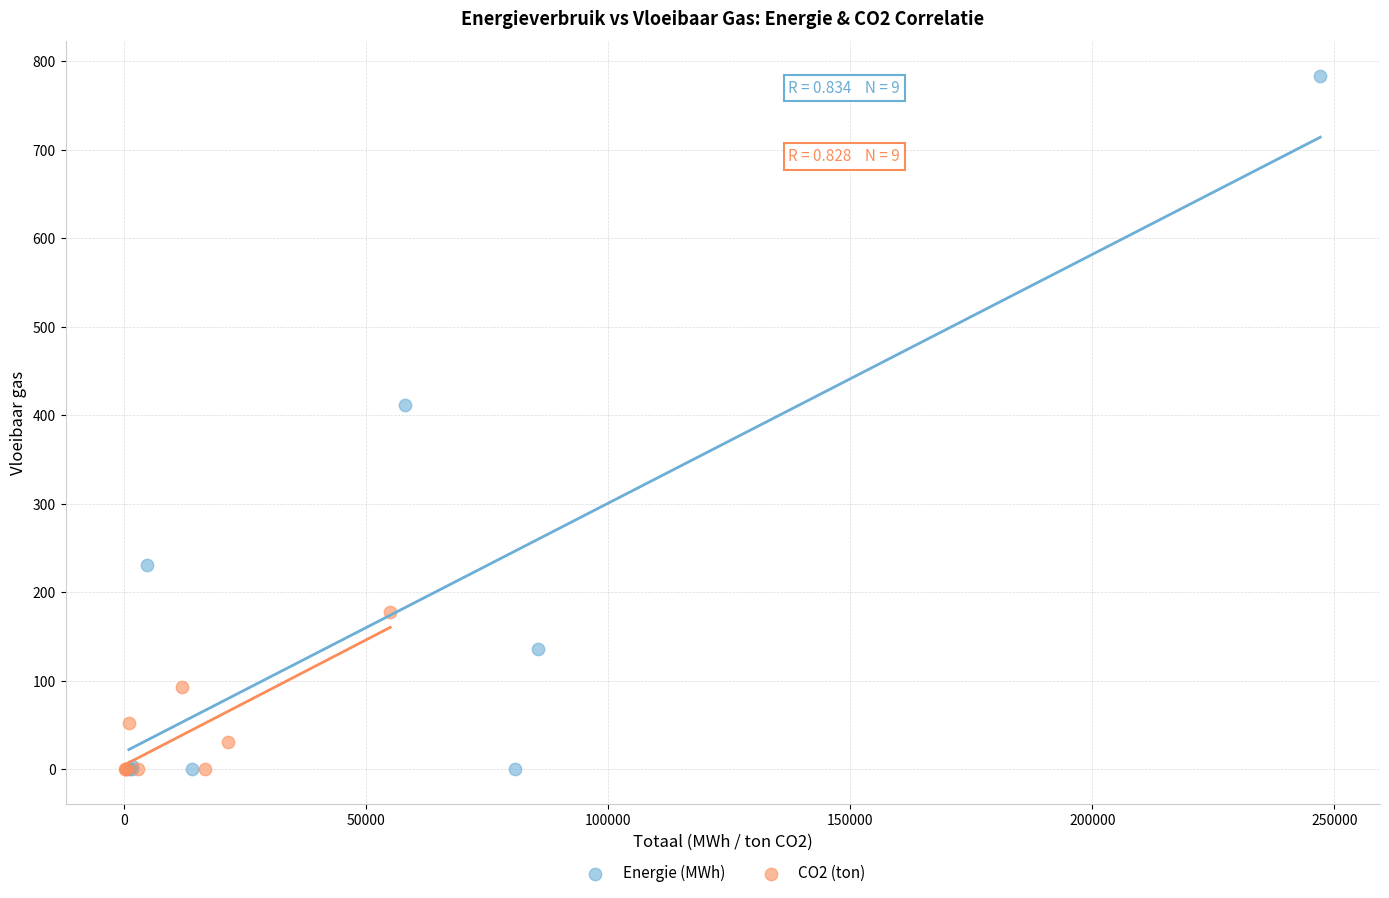

Which series contains the highest Y value?

Energie (MWh)